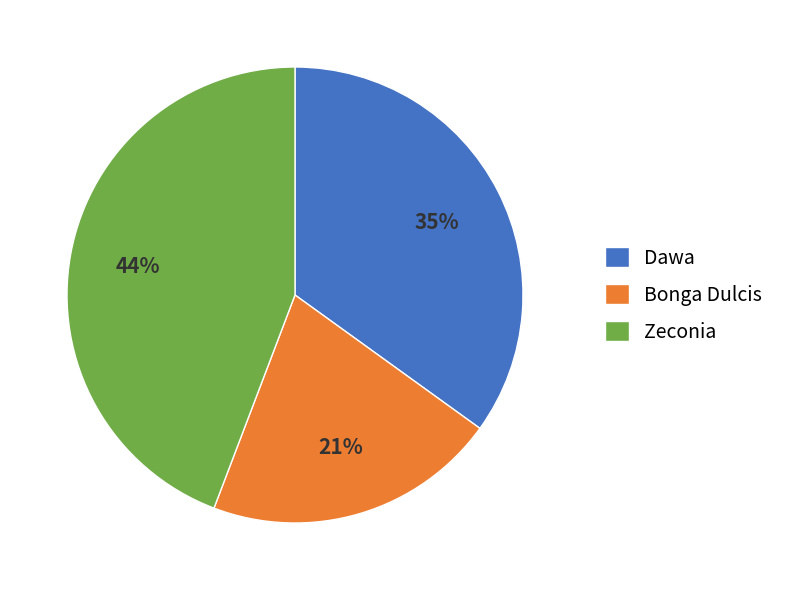

How many slices are in this pie chart?

3